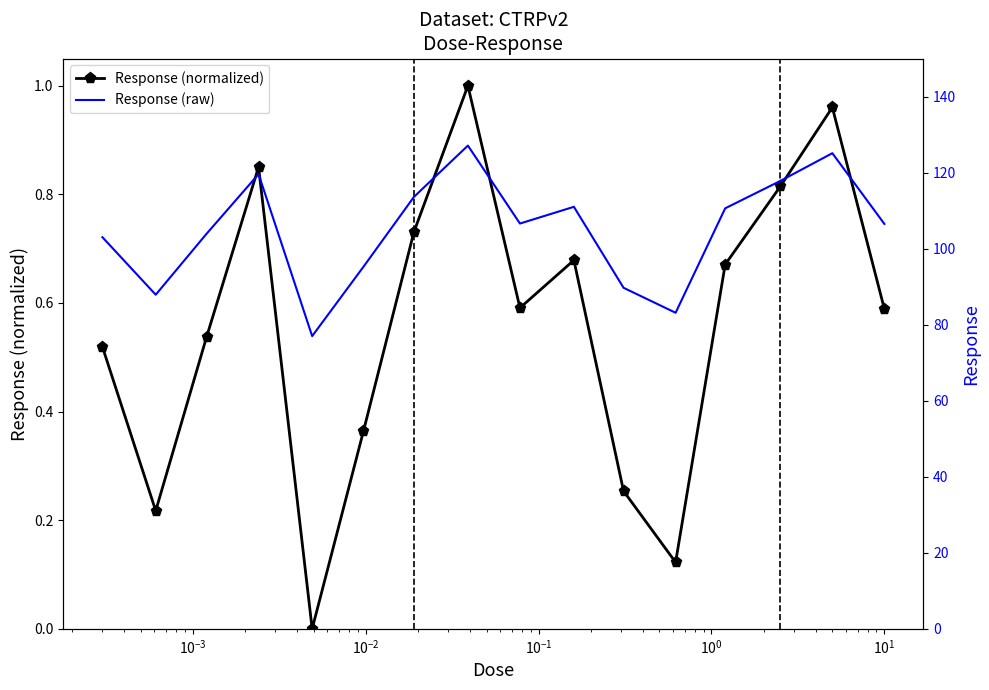

Reading left to right, transcribe all the data shown in this chart.

Response (normalized): 0.5	0.2	0.5	0.9	0.0	0.4	0.7	1.0	0.6	0.7	0.3	0.1	0.7	0.8	1.0	0.6
Response (raw): 103.0	87.9	103.9	119.6	77.0	95.2	113.6	127.1	106.6	111.0	89.7	83.1	110.6	117.8	125.1	106.5